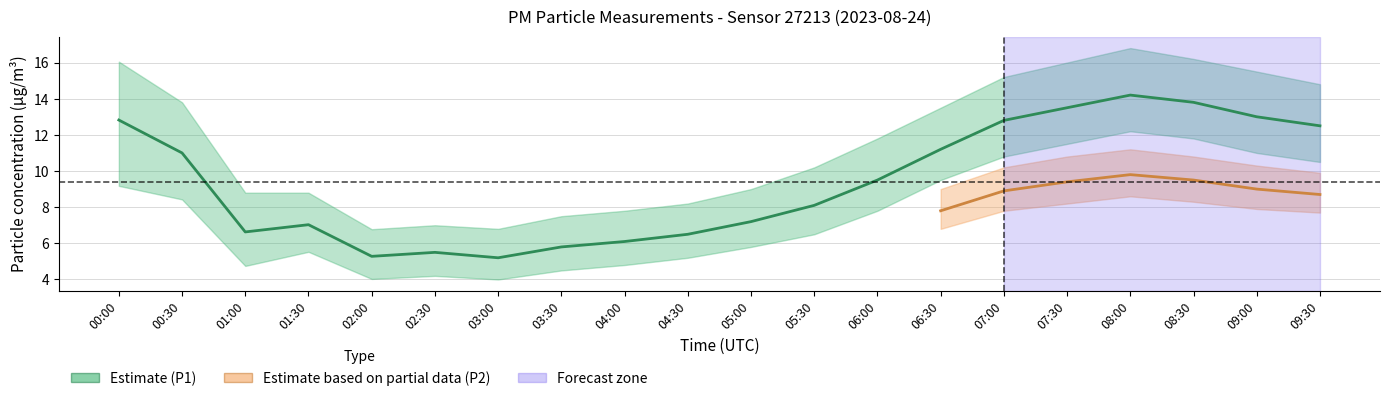

The P2_upper series shows 1.4 at 03:30. True or false?

False